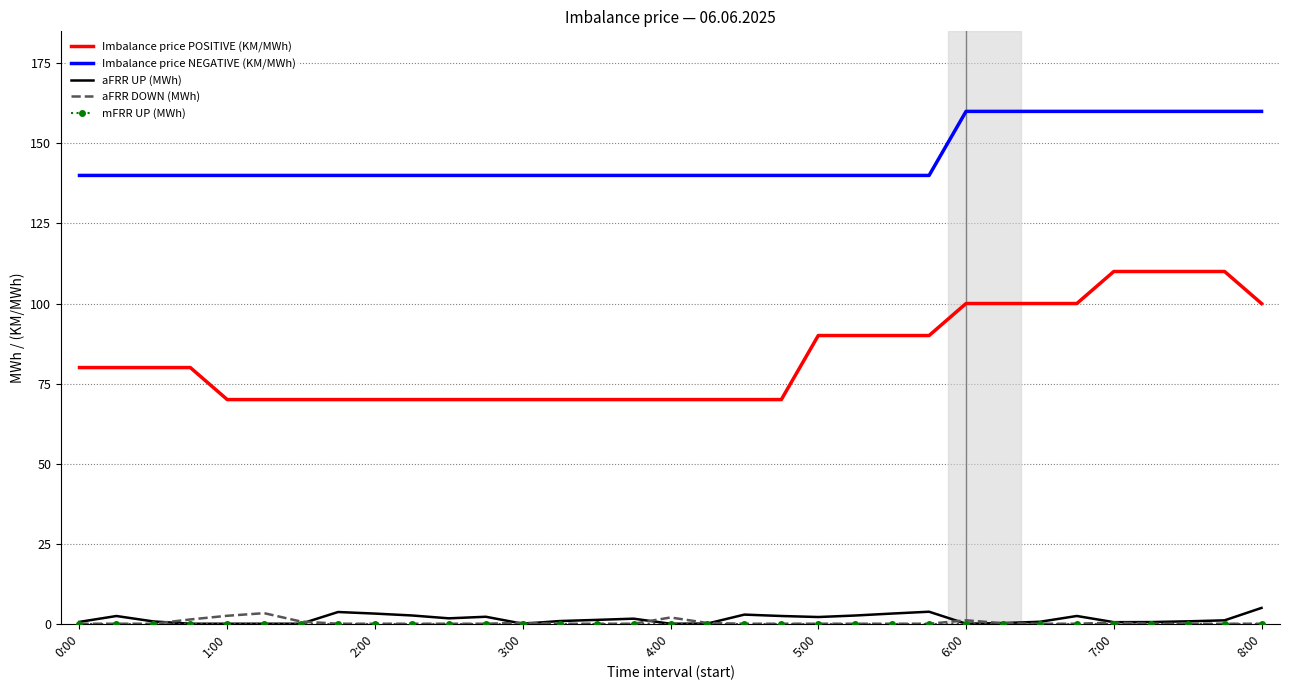

Which series has the widest spread of values?

Imbalance price POSITIVE (KM/MWh)